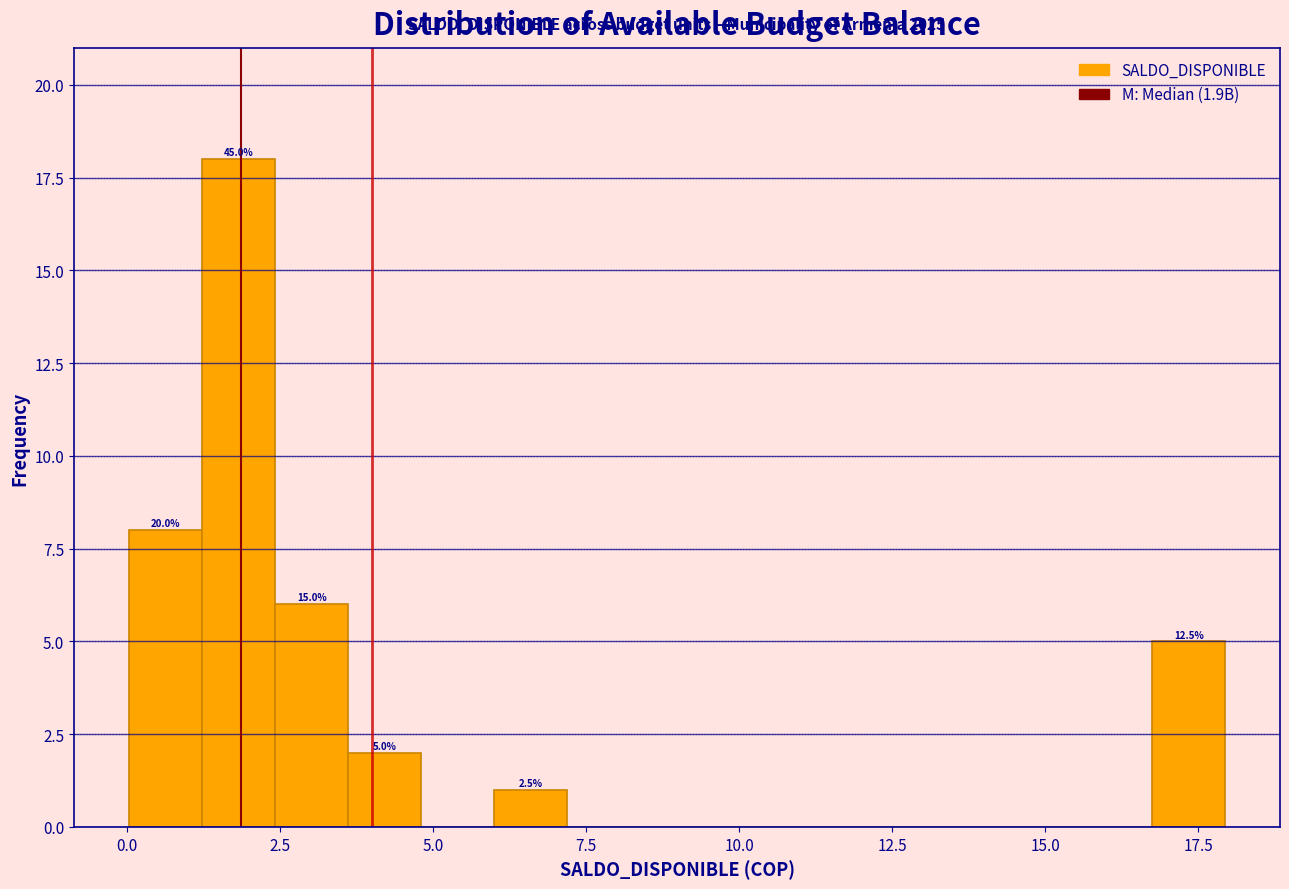

Read against the x-axis, roughly where is the centre of the tallest bar?

2.0